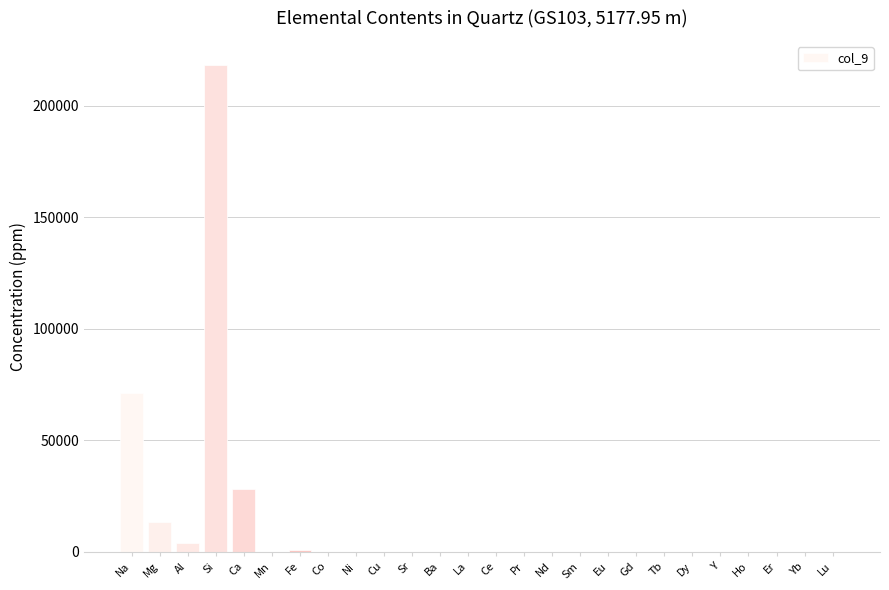

Are the bars grouped side by side (vs. stacked)?

No